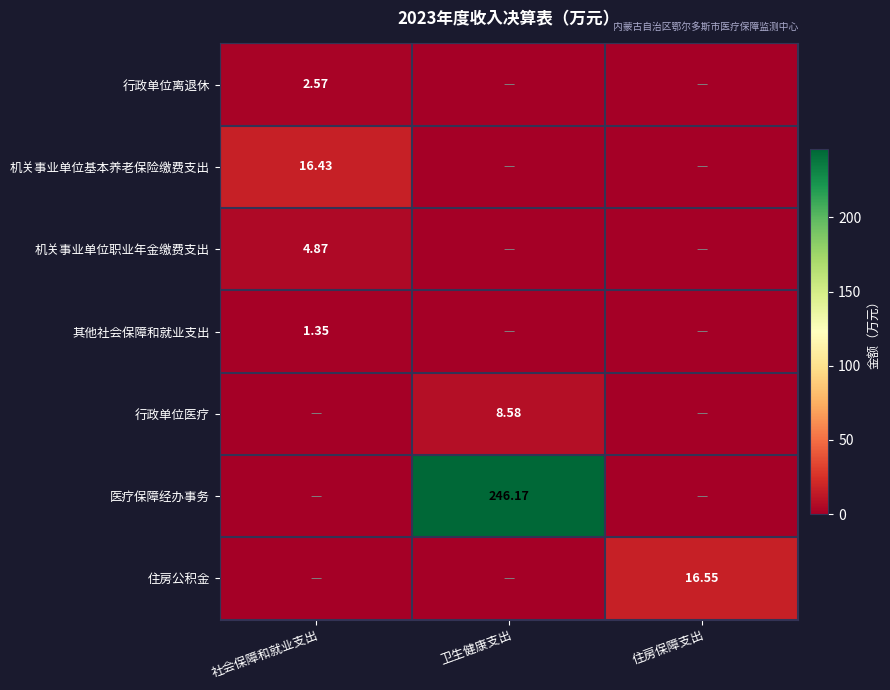

At which label is 其他社会保障和就业支出 closest to 0?

卫生健康支出